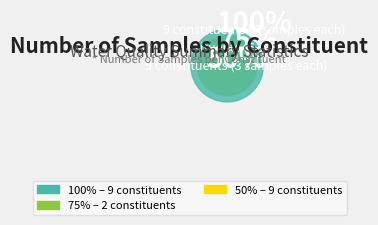

Is it true that Alkalinity is 7% of the pie?

True